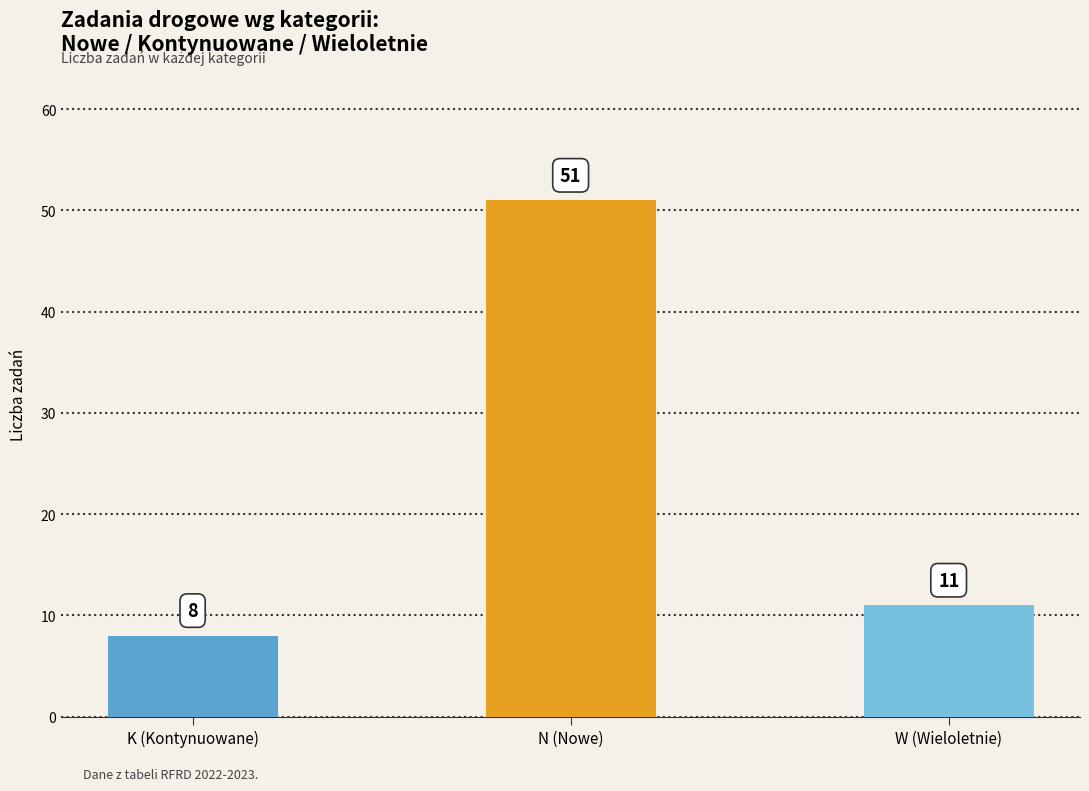

What is the greatest value displayed?

51